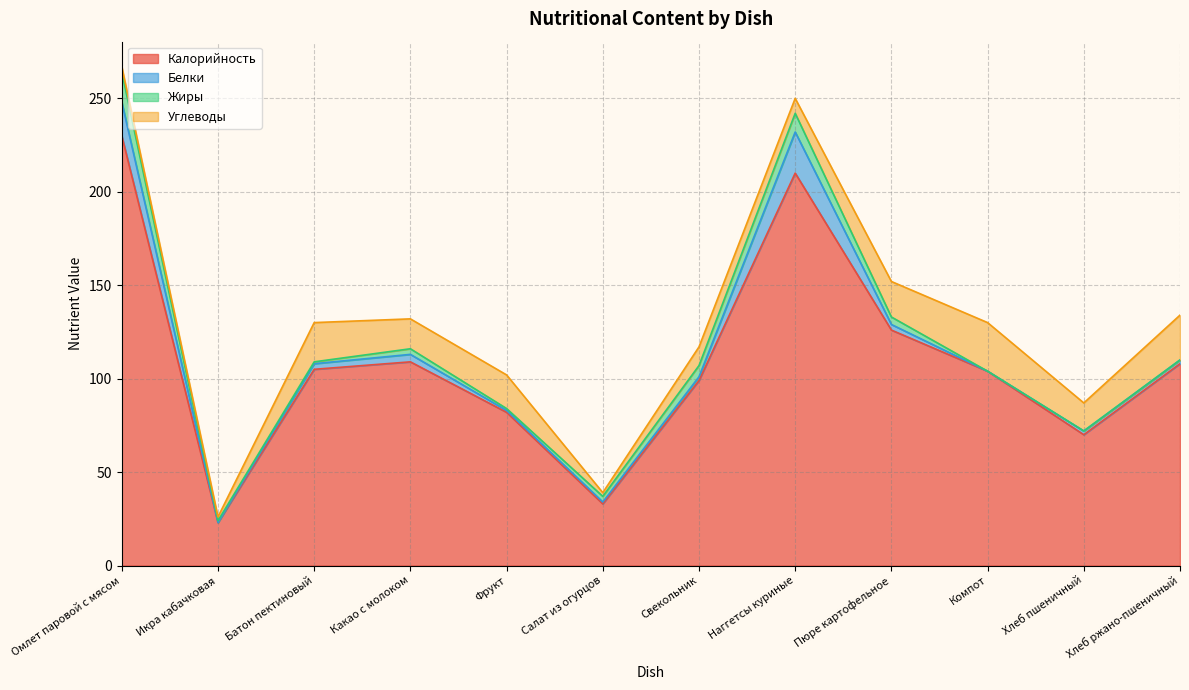

Reading right to left, what are all the values shown in this chart?

Калорийность: Хлеб ржано-пшеничный=108	Хлеб пшеничный=70	Компот=104	Пюре картофельное=126	Наггетсы куриные=210	Свекольник=99	Салат из огурцов=33	Фрукт=82	Какао с молоком=109	Батон пектиновый=105	Икра кабачковая=23	Омлет паровой с мясом=230
Белки: Хлеб ржано-пшеничный=2	Хлеб пшеничный=2	Компот=0	Пюре картофельное=3	Наггетсы куриные=22	Свекольник=2	Салат из огурцов=1	Фрукт=1	Какао с молоком=4	Батон пектиновый=3	Икра кабачковая=0	Омлет паровой с мясом=18
Жиры: Хлеб ржано-пшеничный=0	Хлеб пшеничный=0	Компот=0	Пюре картофельное=4	Наггетсы куриные=10	Свекольник=6	Салат из огурцов=3	Фрукт=1	Какао с молоком=3	Батон пектиновый=1	Икра кабачковая=1	Омлет паровой с мясом=16
Углеводы: Хлеб ржано-пшеничный=24	Хлеб пшеничный=15	Компот=26	Пюре картофельное=19	Наггетсы куриные=8	Свекольник=10	Салат из огурцов=2	Фрукт=18	Какао с молоком=16	Батон пектиновый=21	Икра кабачковая=2	Омлет паровой с мясом=3